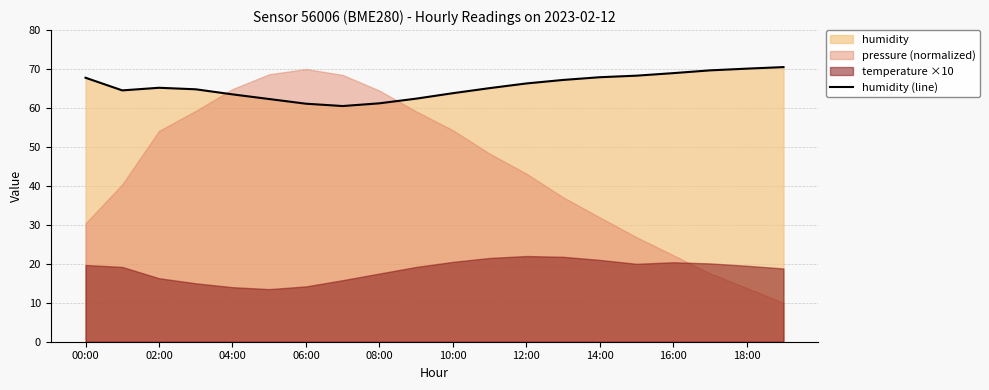

True or false: there are more than 2 points higher than both neighbors.

False